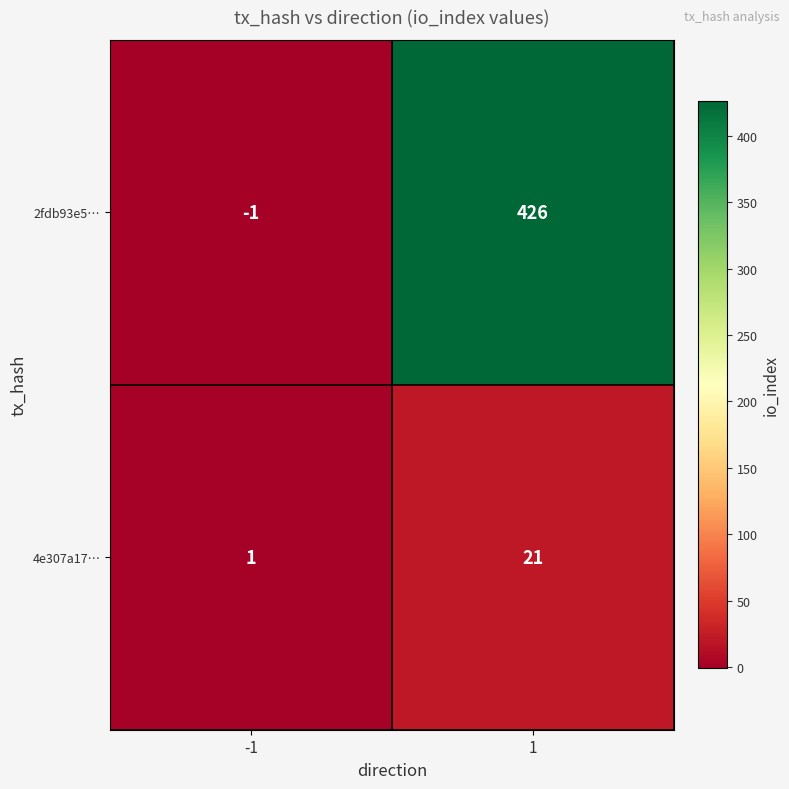

List the series in order of their peak value, lowest first.

4e307a17…, 2fdb93e5…